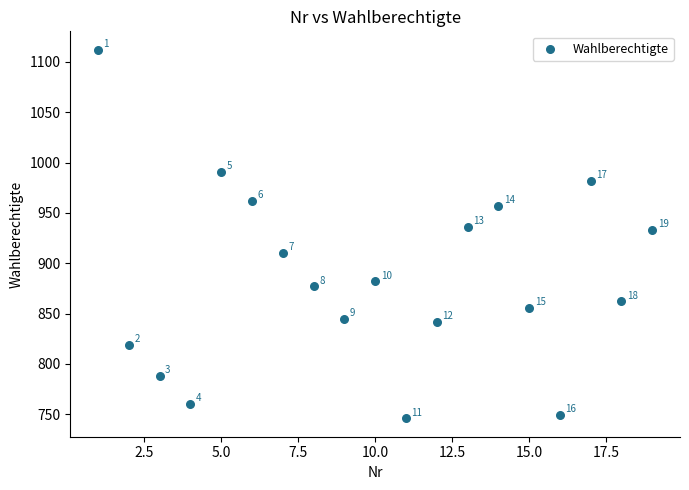

What is the range of Y values (max minus min)?

366